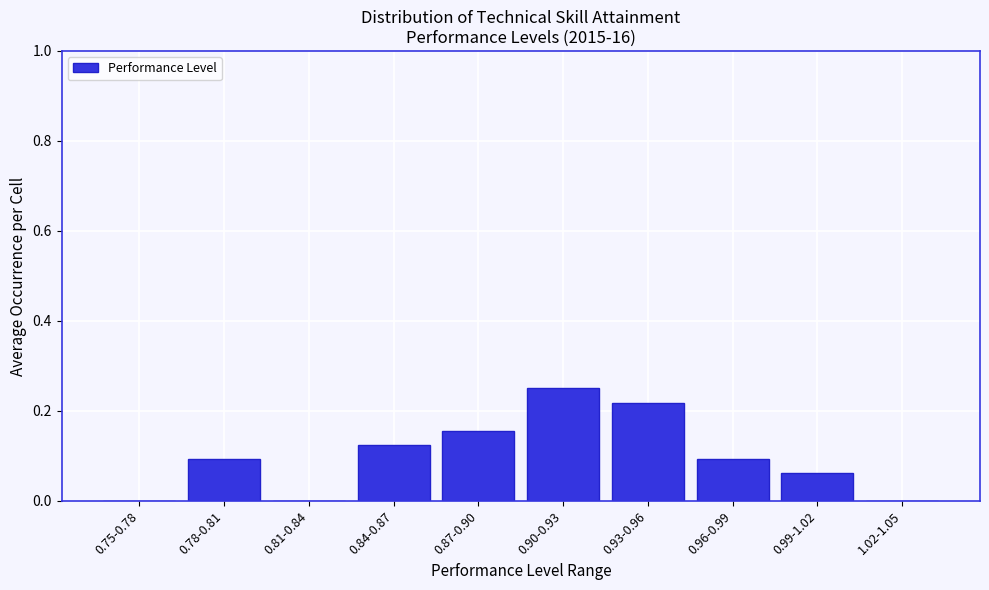

Which has a higher value, 0.96-0.99 or 0.81-0.84?

0.96-0.99